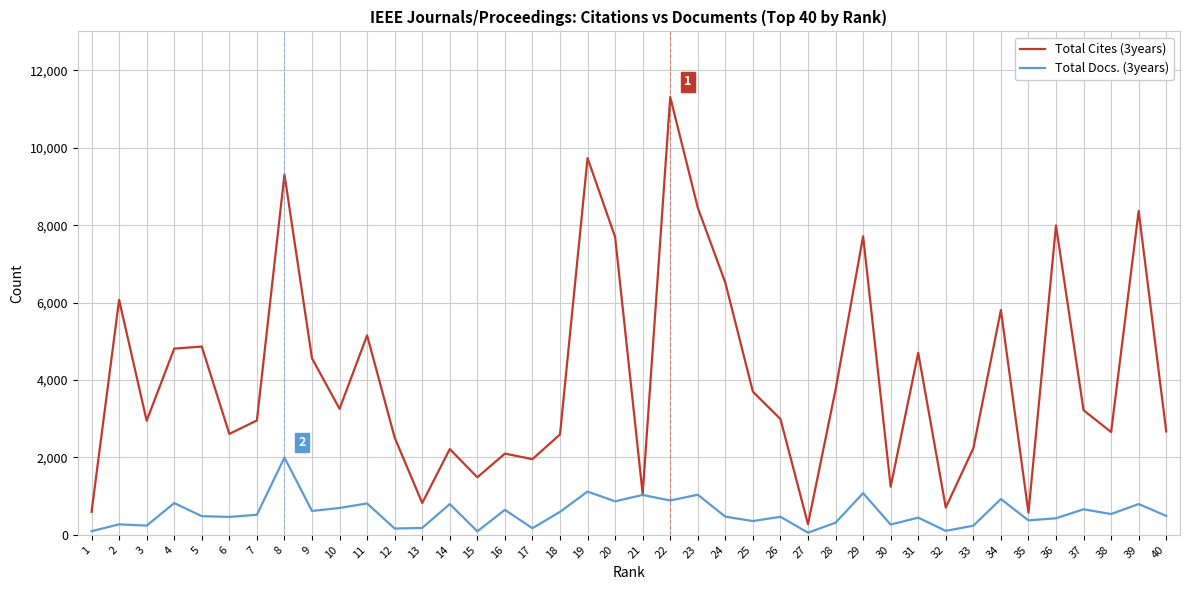

What are all the series names shown in the legend?

Total Cites (3years), Total Docs. (3years)